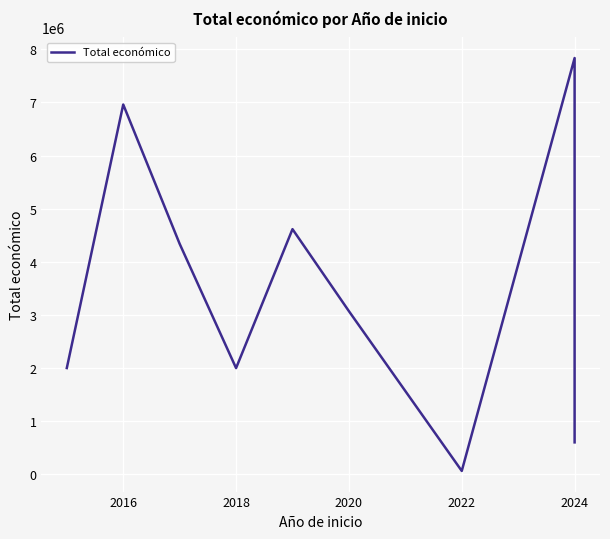

What is the label of the 5th point from the left?

2022